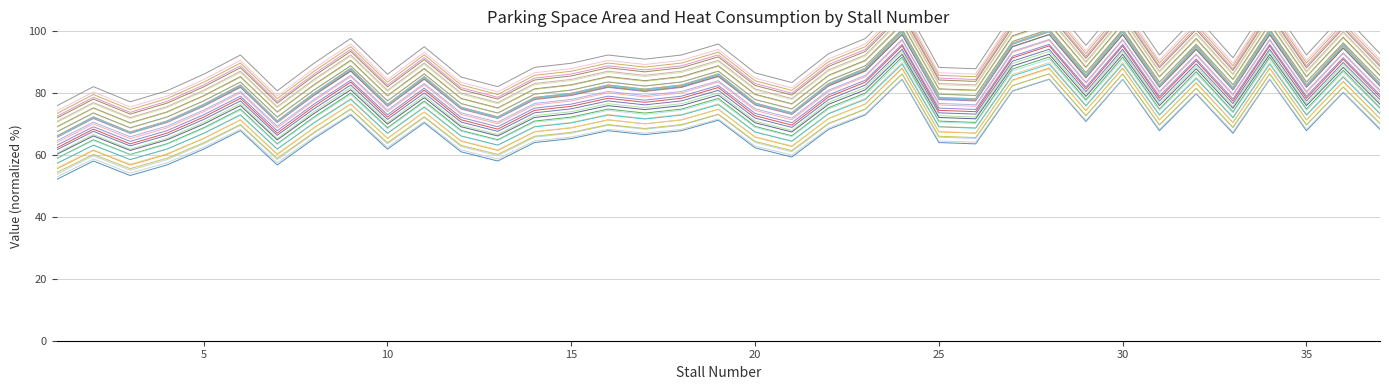

True or false: Площадь стоянки (м2) and Гкал intersect in this chart.

False